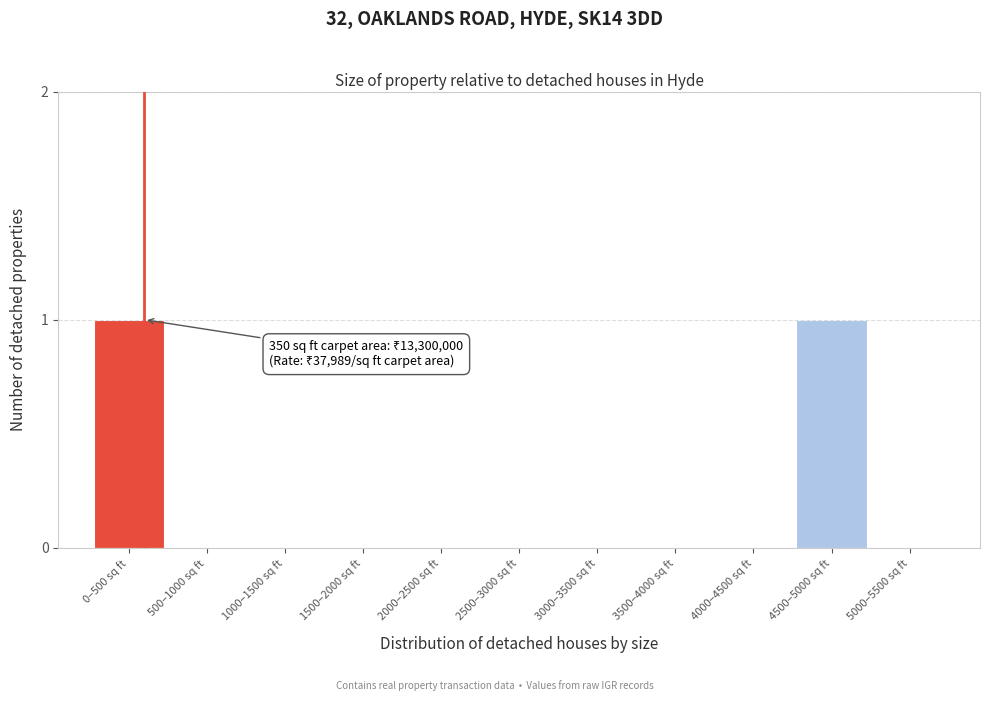

Reading right to left, list all the values displayed in this chart.

5000–5500 sq ft=0	4500–5000 sq ft=1	4000–4500 sq ft=0	3500–4000 sq ft=0	3000–3500 sq ft=0	2500–3000 sq ft=0	2000–2500 sq ft=0	1500–2000 sq ft=0	1000–1500 sq ft=0	500–1000 sq ft=0	0–500 sq ft=1